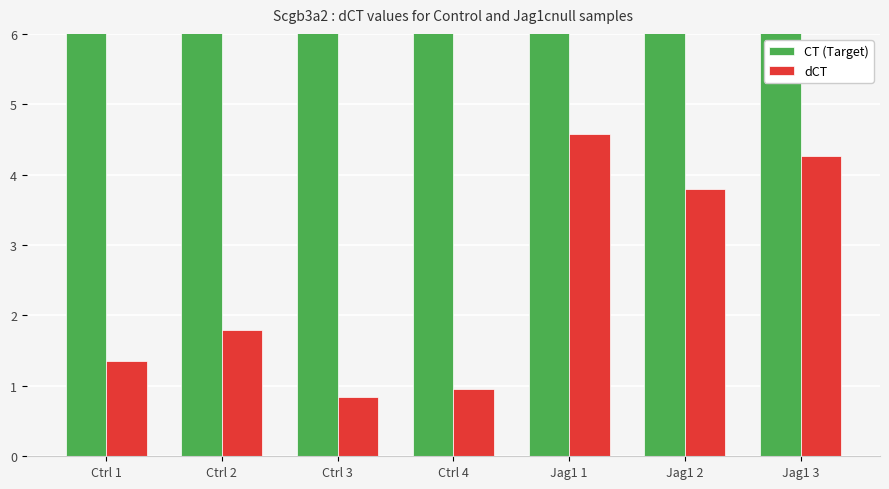

Which has a higher value, Jag1 2 or Jag1 3?

Jag1 2